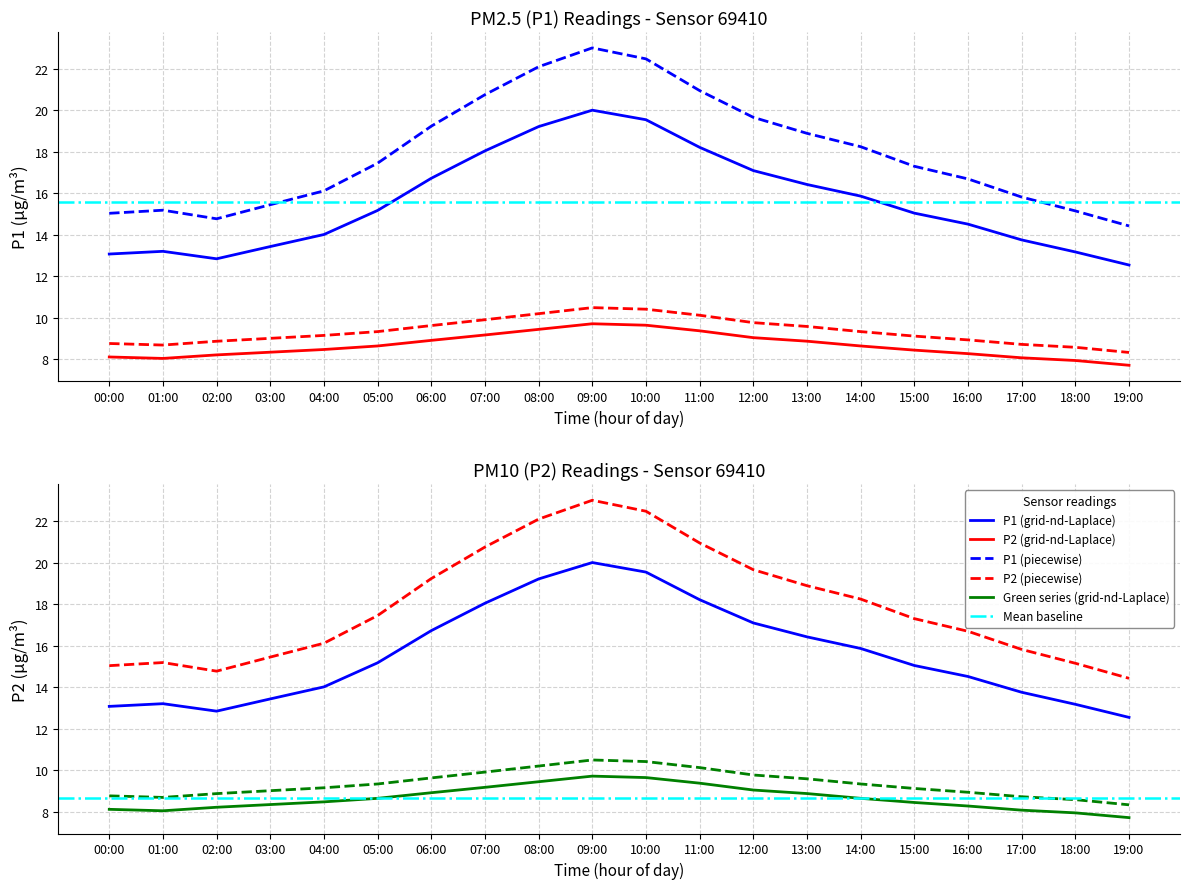

The P1 series shows 27.1 at 03:00. True or false?

False